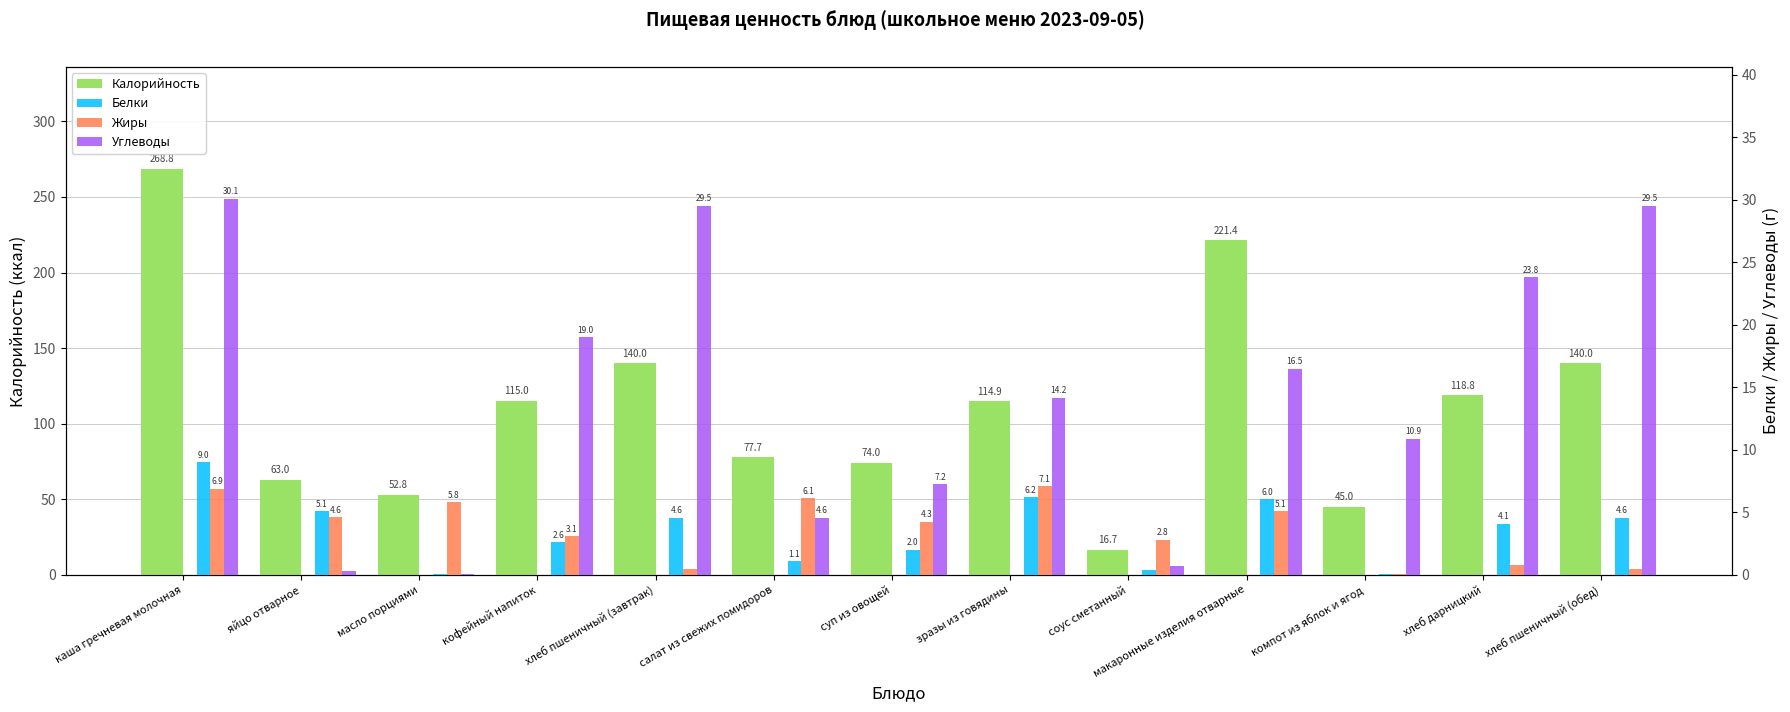

Does the chart contain any negative values?

No